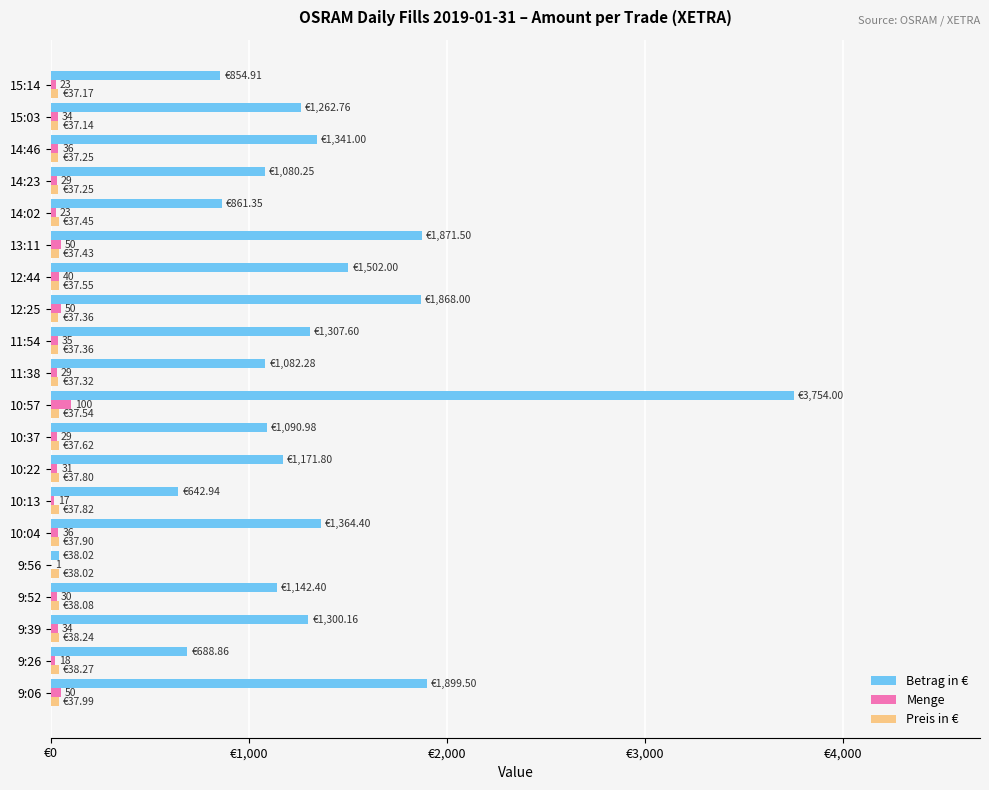

What is the difference between the maximum and minimum values in the Menge series?

99.0